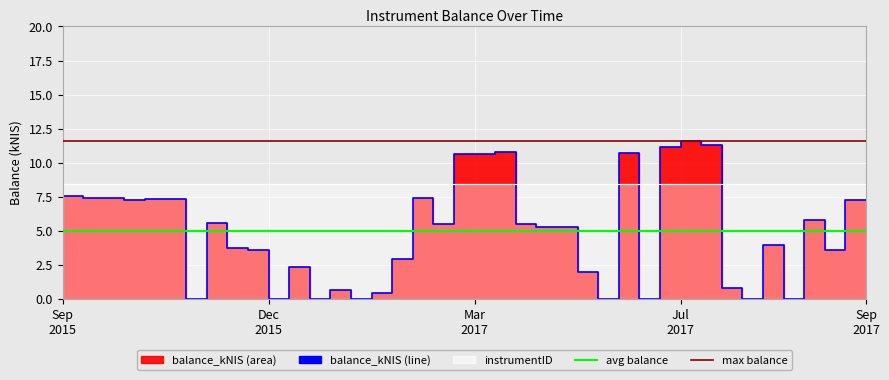

The value at 2015-12-17 is 3.6. True or false?

False